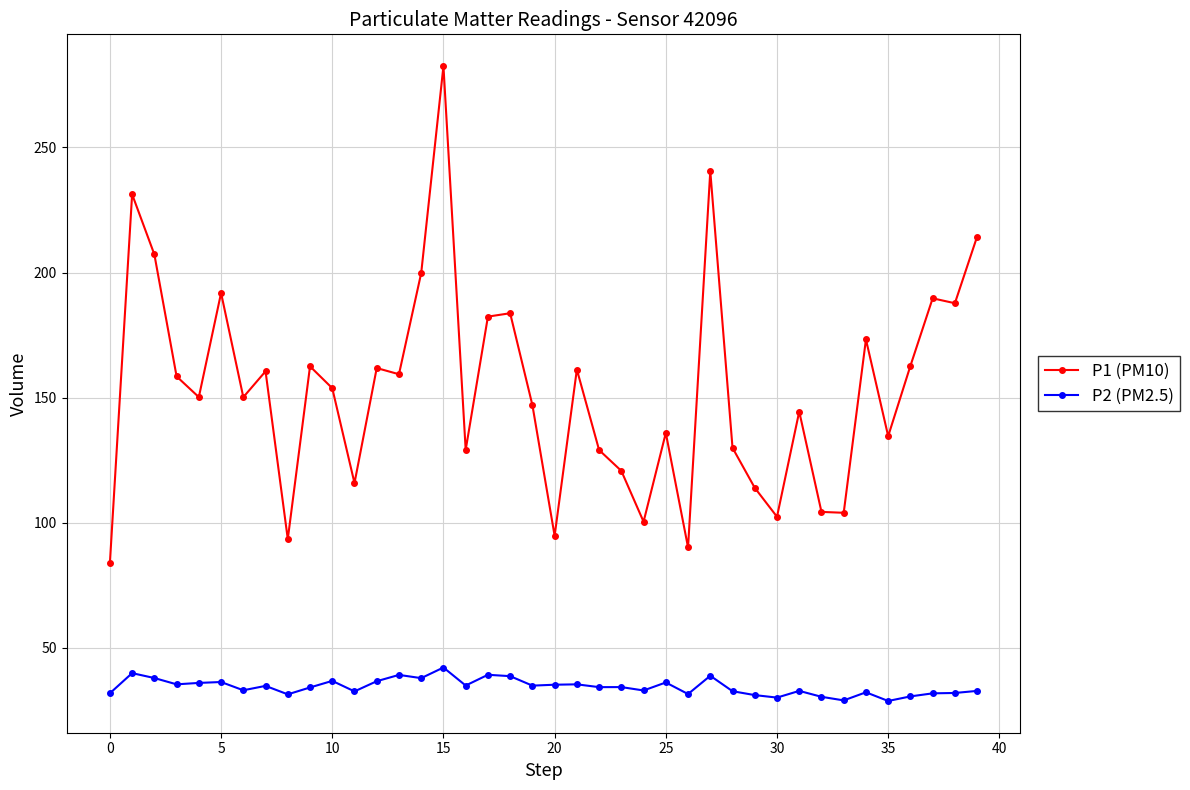

Rank the series by their maximum value, from highest to lowest.

P1 (PM10), P2 (PM2.5)